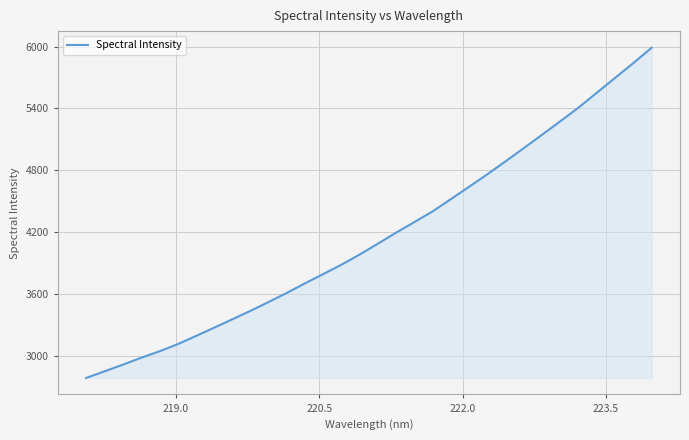

What is the difference between the maximum and minimum values?

3202.3